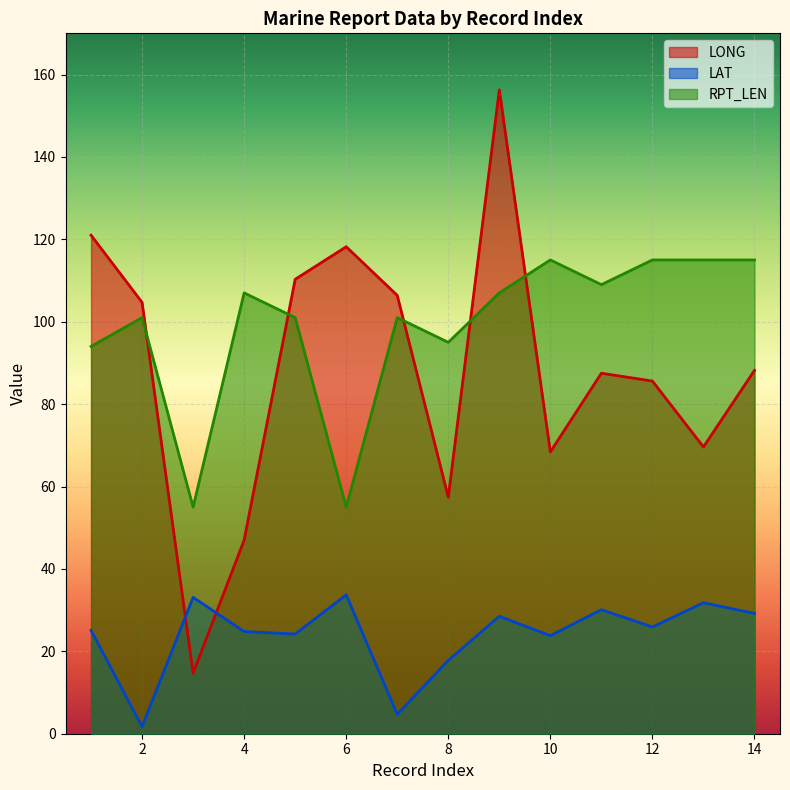

Rank the series at 7 from highest to lowest value.

LONG, RPT_LEN, LAT